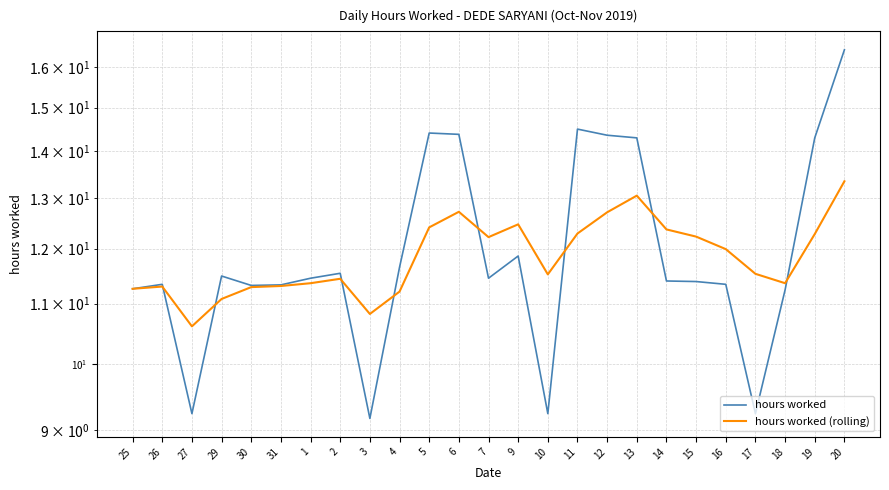

What is the value of the hours worked (rolling) point at the 7th from the left?

11.4